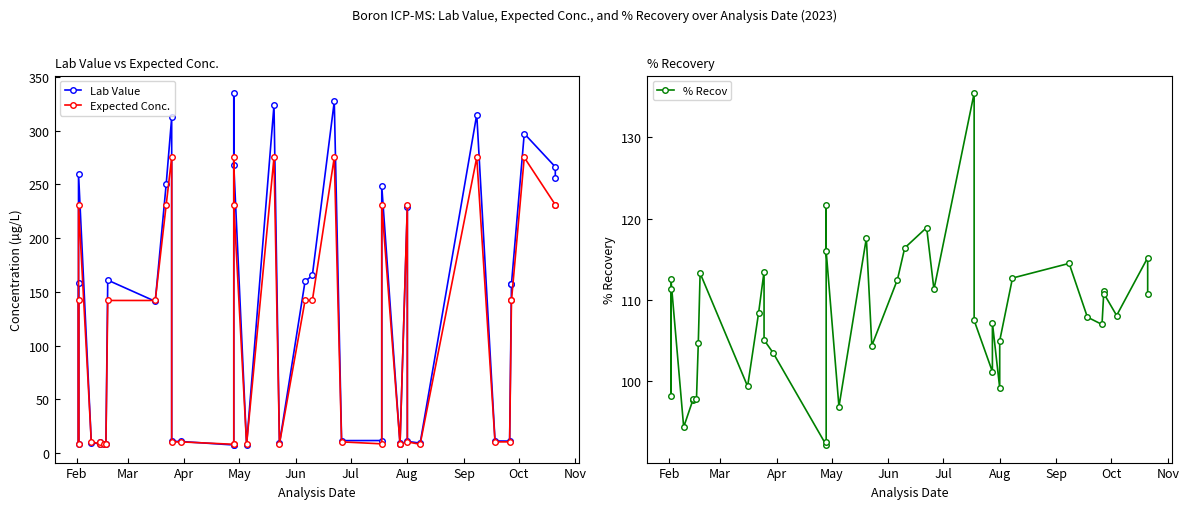

True or false: % Recov has more than 2 points higher than both neighbors.

True